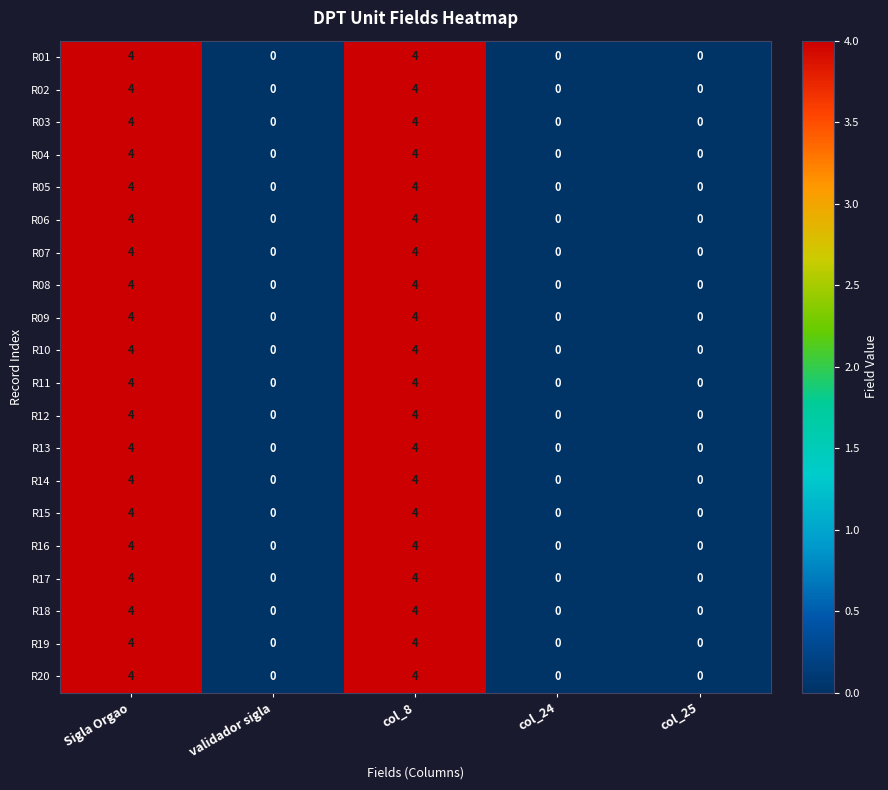

Read the R01 value at Sigla Orgao.

4